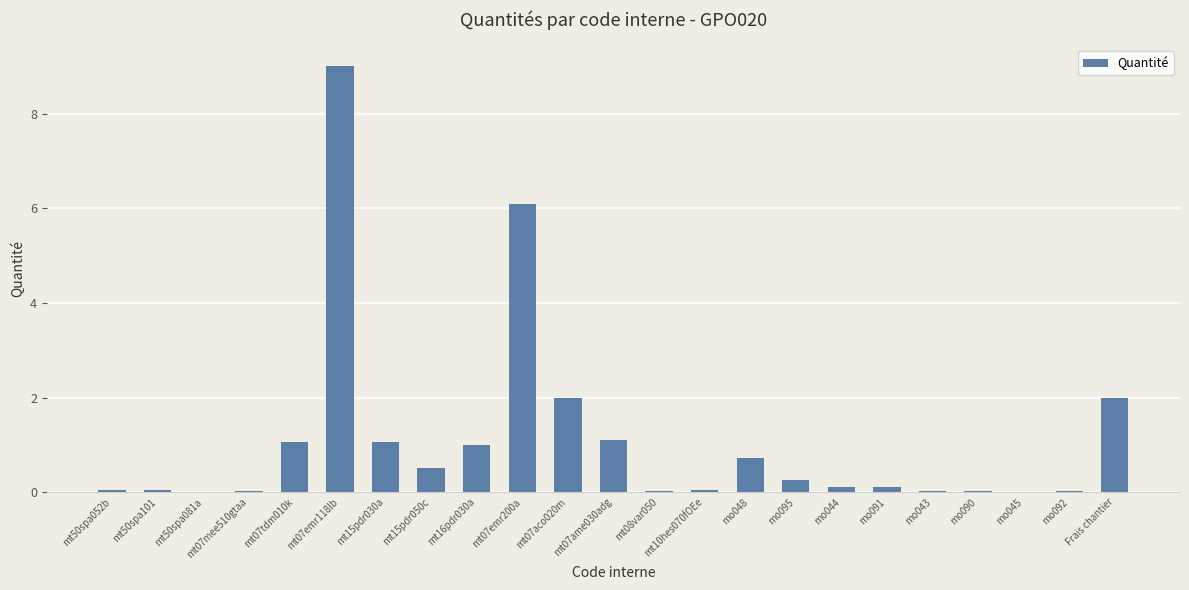

Which category has the highest value across all series?

mt07emr118lb